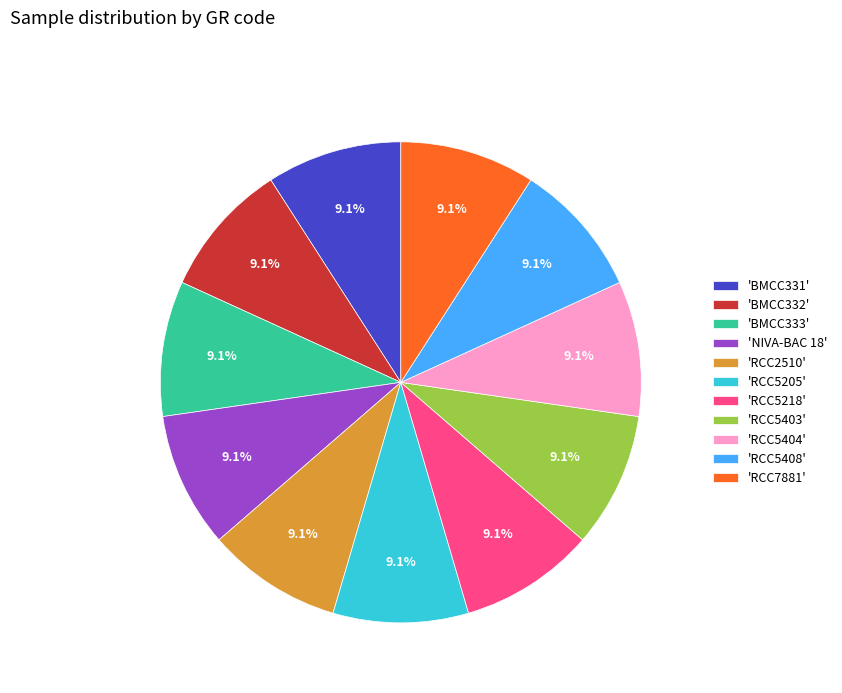

How many slices are in this pie chart?

11